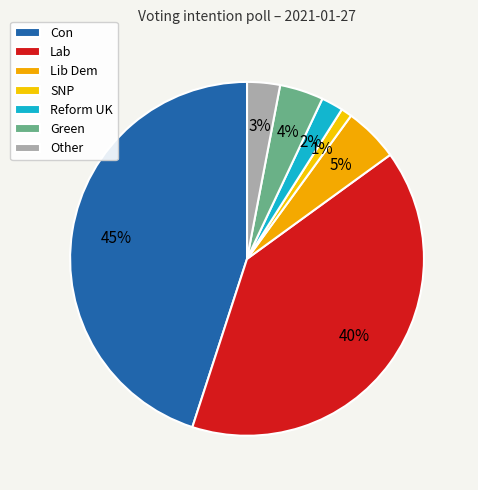

Is there any slice that represents more than half of the pie?

No